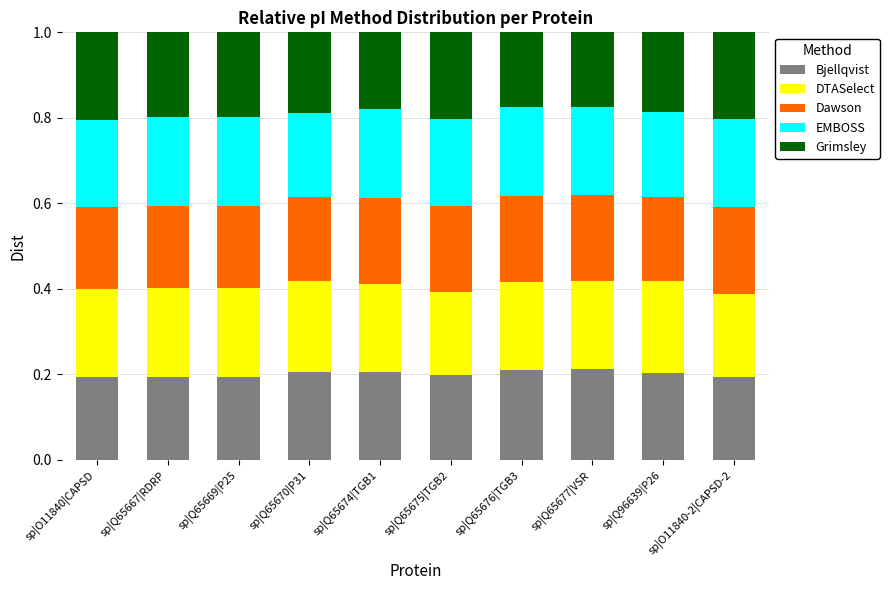

The Bjellqvist series shows 0.2 at sp|Q65677|VSR. True or false?

True